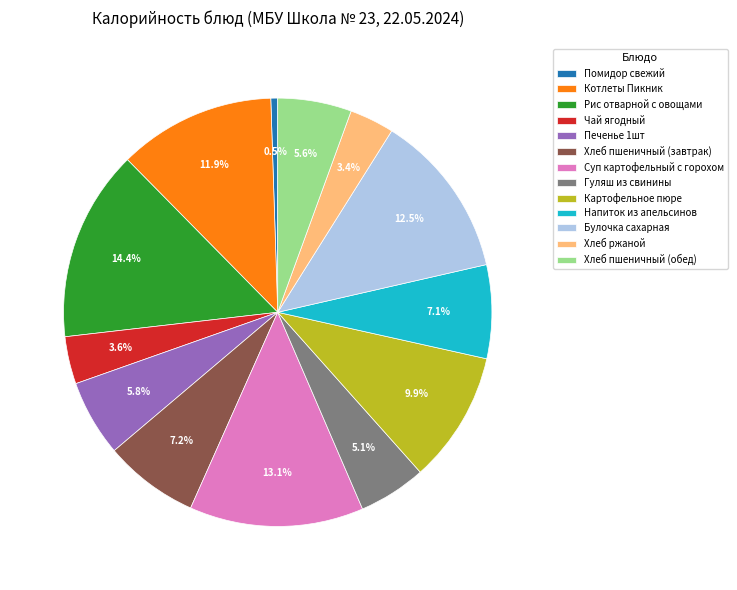

What portion of the pie excludes Напиток из апельсинов?

92.9%